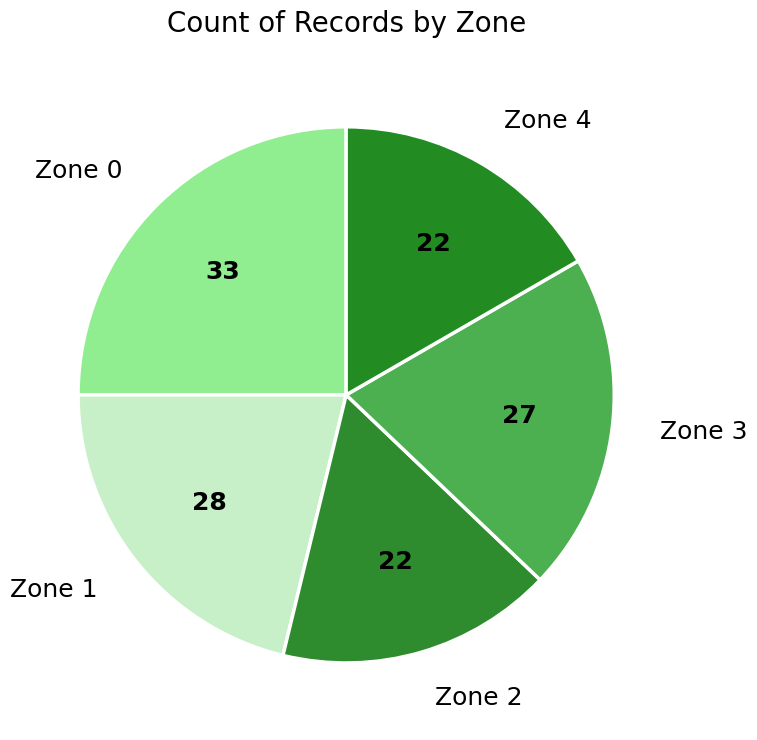

Do Zone 3 and Zone 2 together represent more than half of the pie?

No